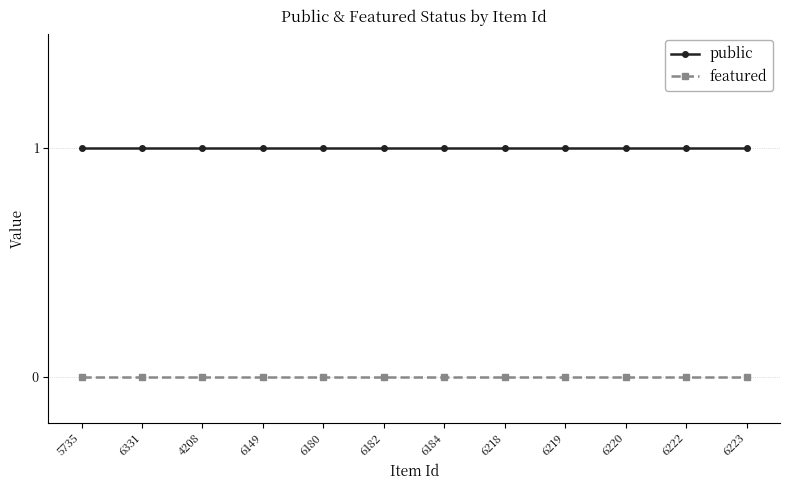

What position from the right is 6222?

2